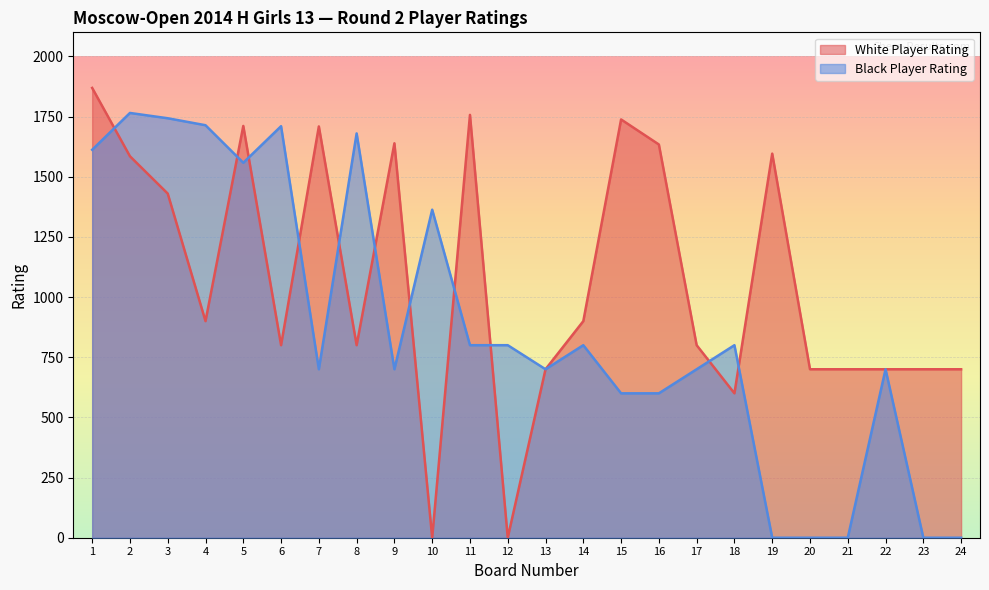

What is the maximum value for White Player Rating?

1869